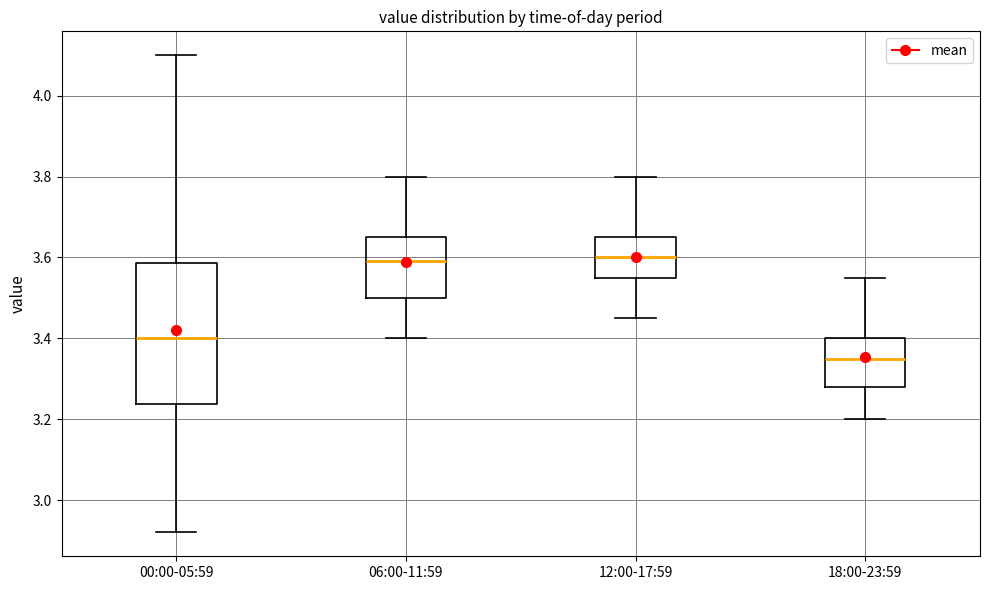

Which box has the lowest median line?

18:00-23:59